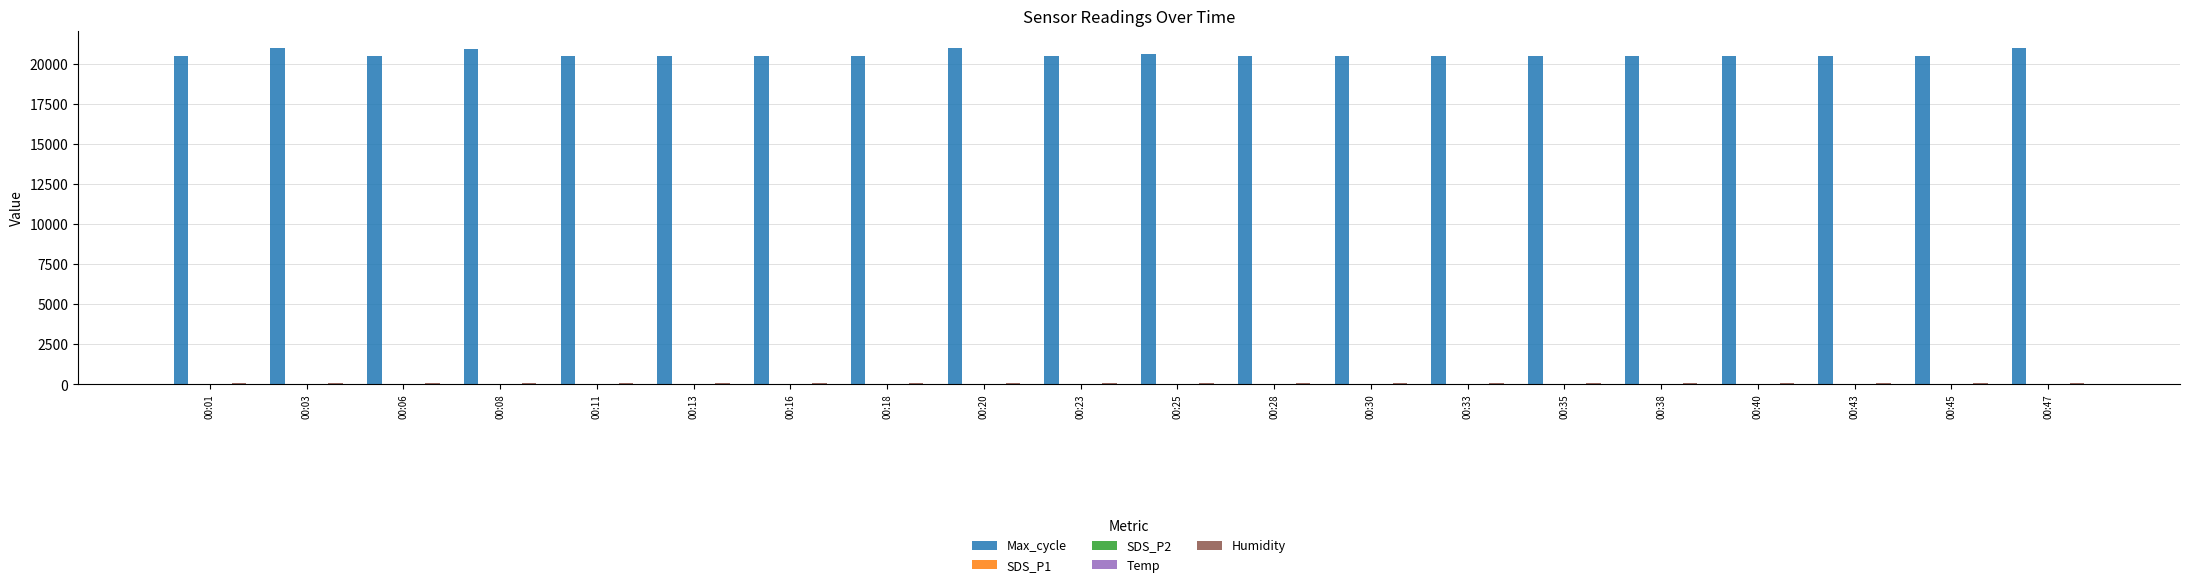

The value of Max_cycle at 00:40 is 20459.0. True or false?

True